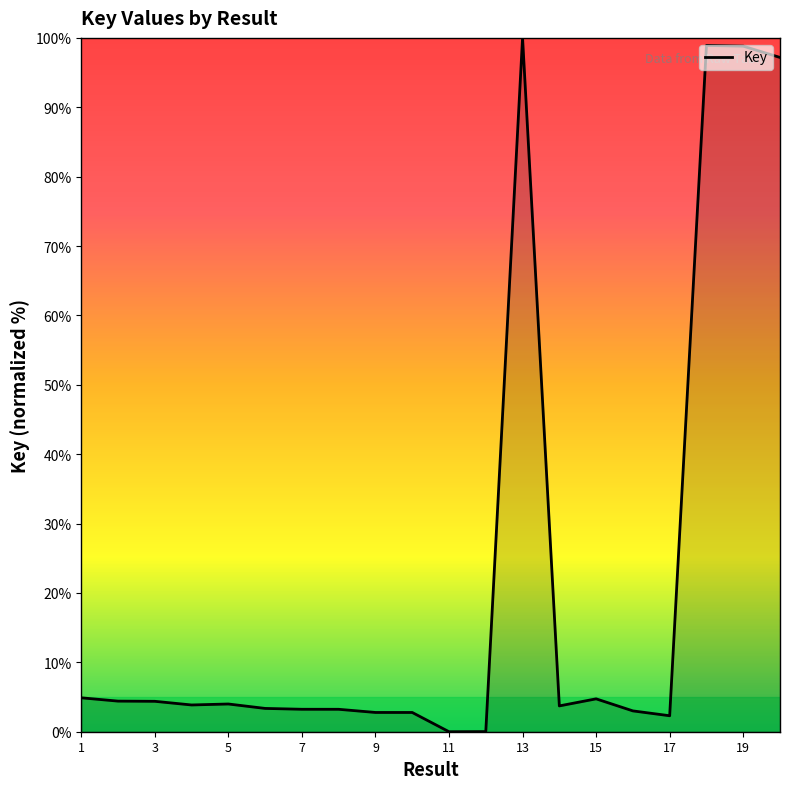

What is the greatest value displayed?

100.0